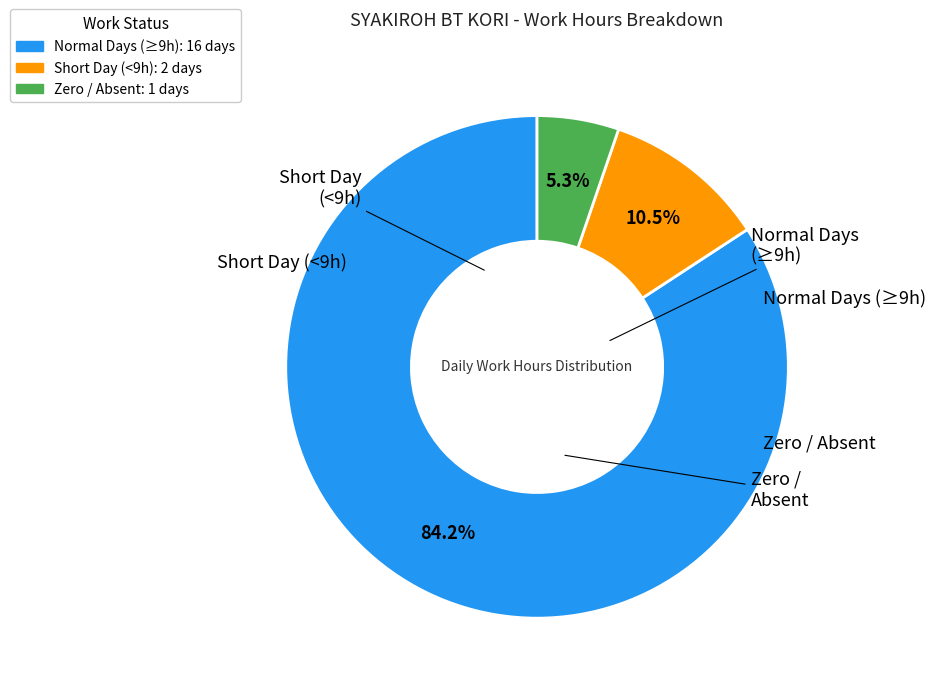

Is there any slice that represents more than half of the pie?

Yes